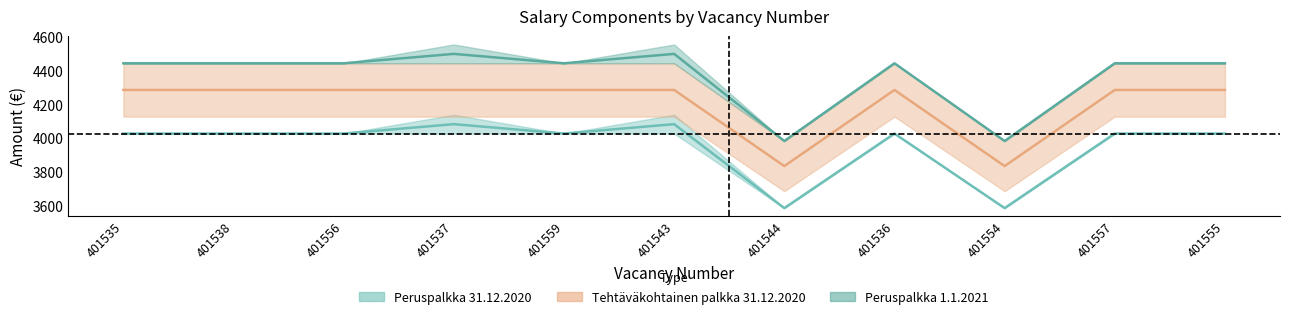

What is the label of the 10th point from the left?

401557